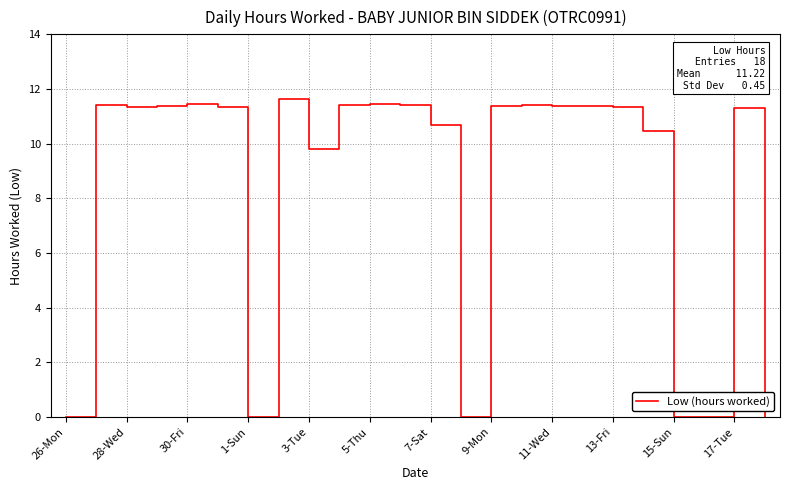

What is the maximum value shown in the chart?

11.6